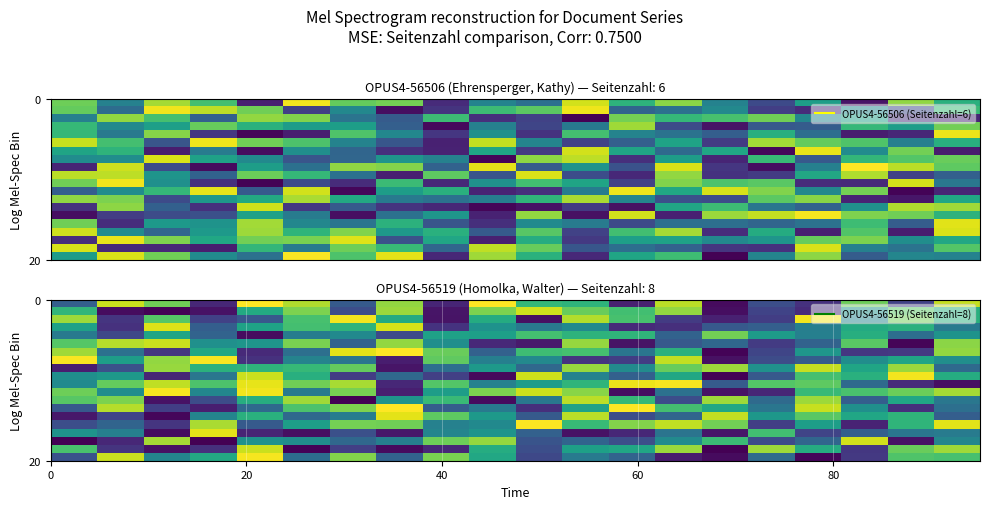

How many data points does each series have?

20